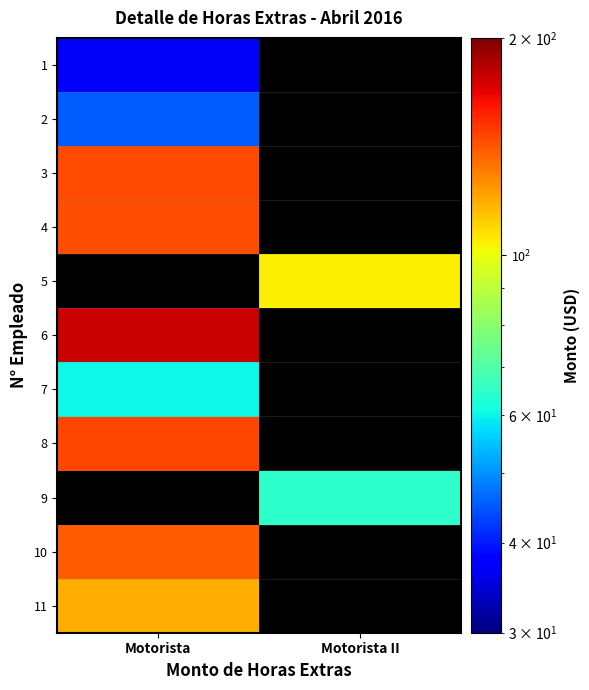

At which category does the chart reach its minimum across all series?

Motorista